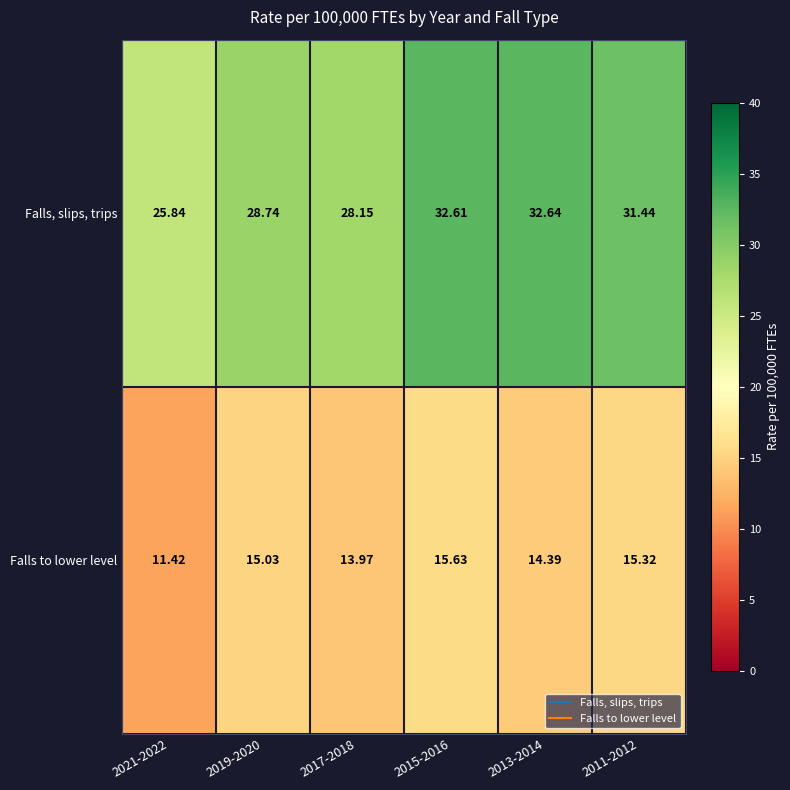

Which series has the largest total across all categories?

Falls, slips, trips